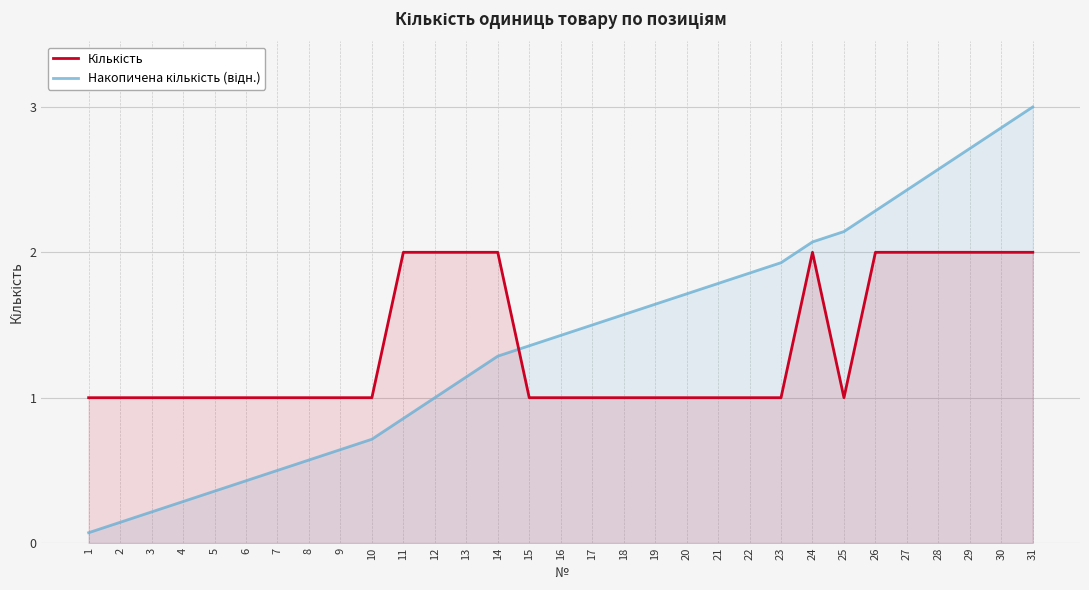

What are all the series names shown in the legend?

Кількість, Накопичена кількість (відн.)